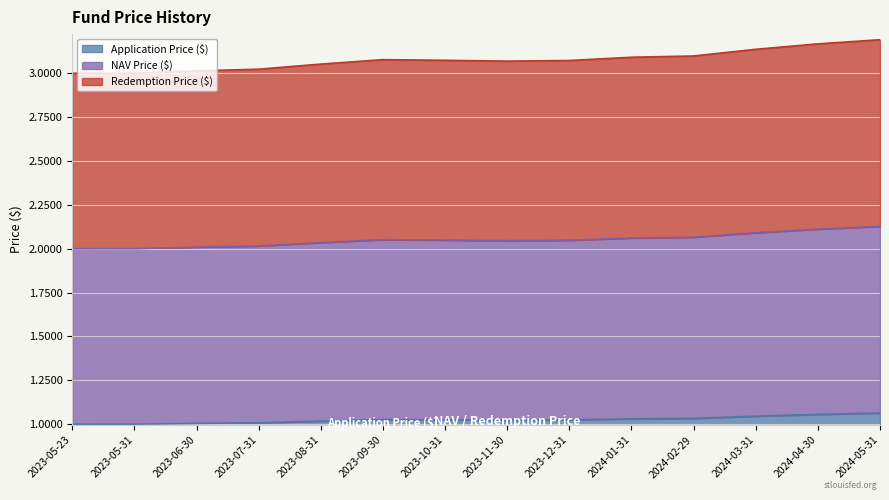

What is the total value across all series at 2024-02-29?

6.2